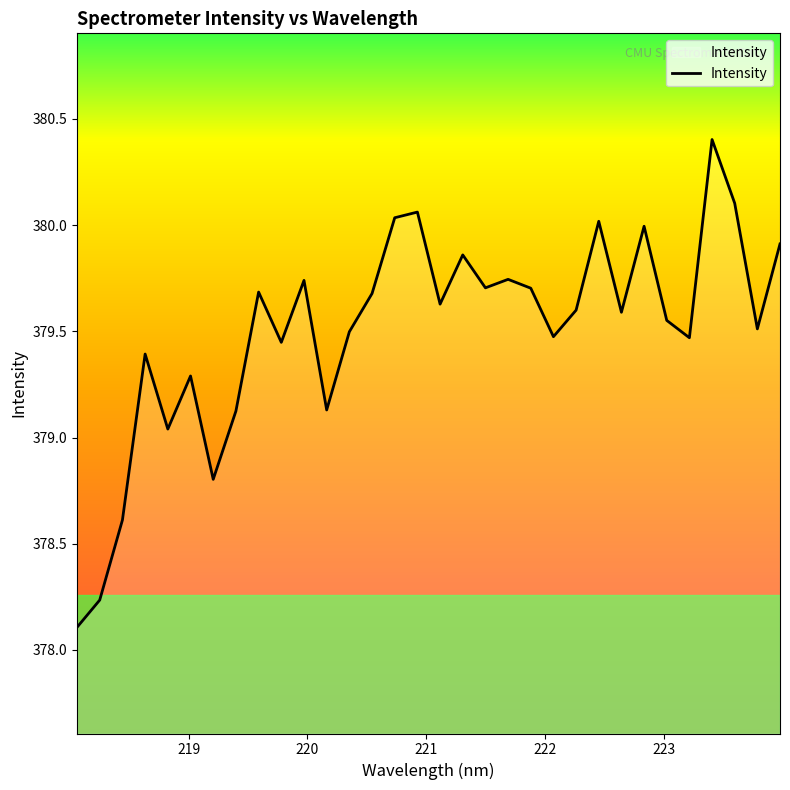

What is the difference between the maximum and minimum values?

2.3